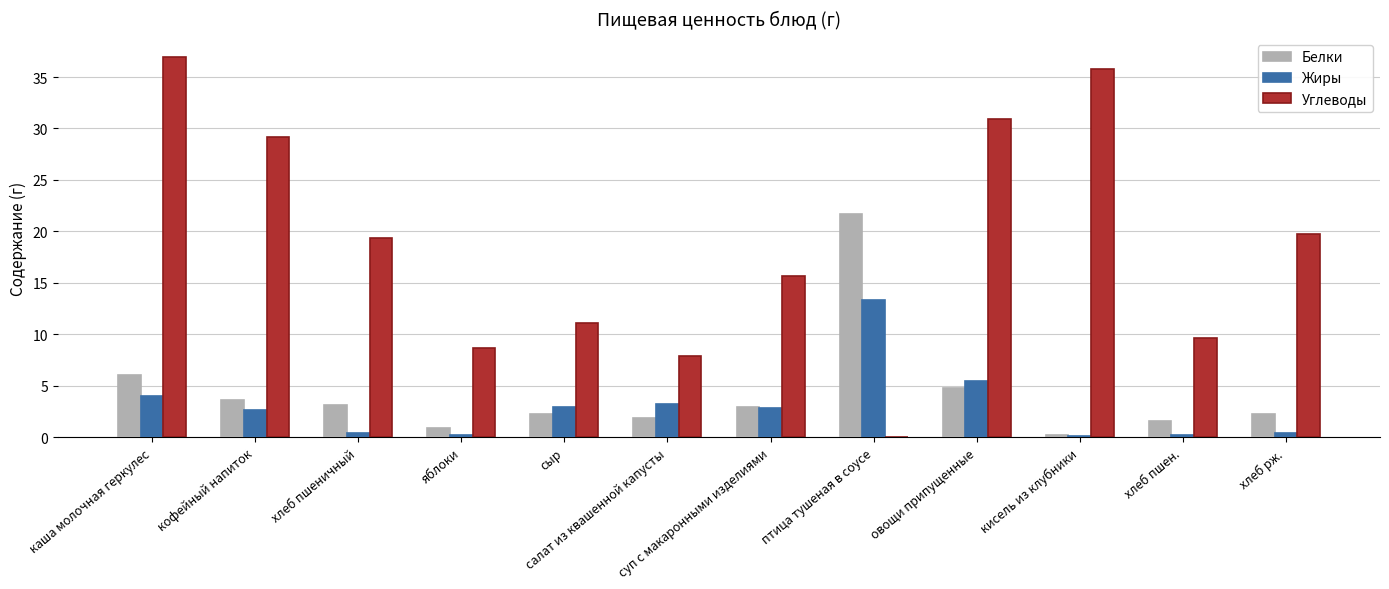

True or false: Белки has a value of 1.9 at салат из квашенной капусты.

True